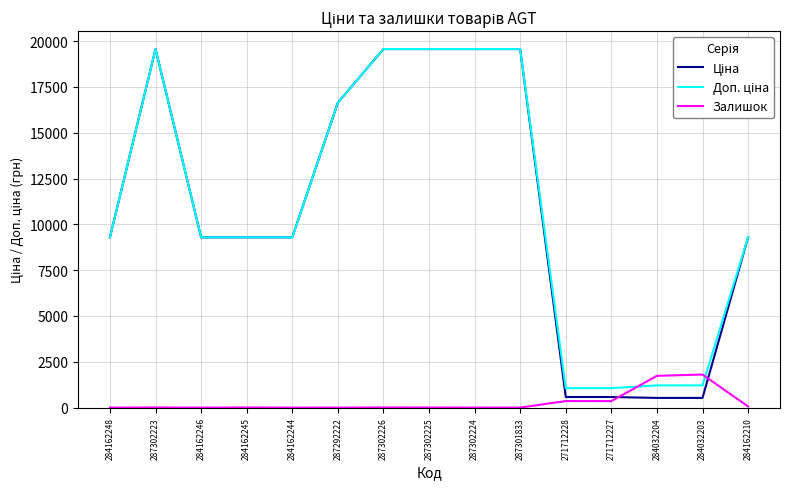

What is the total value across all series at 287302225?

39134.8